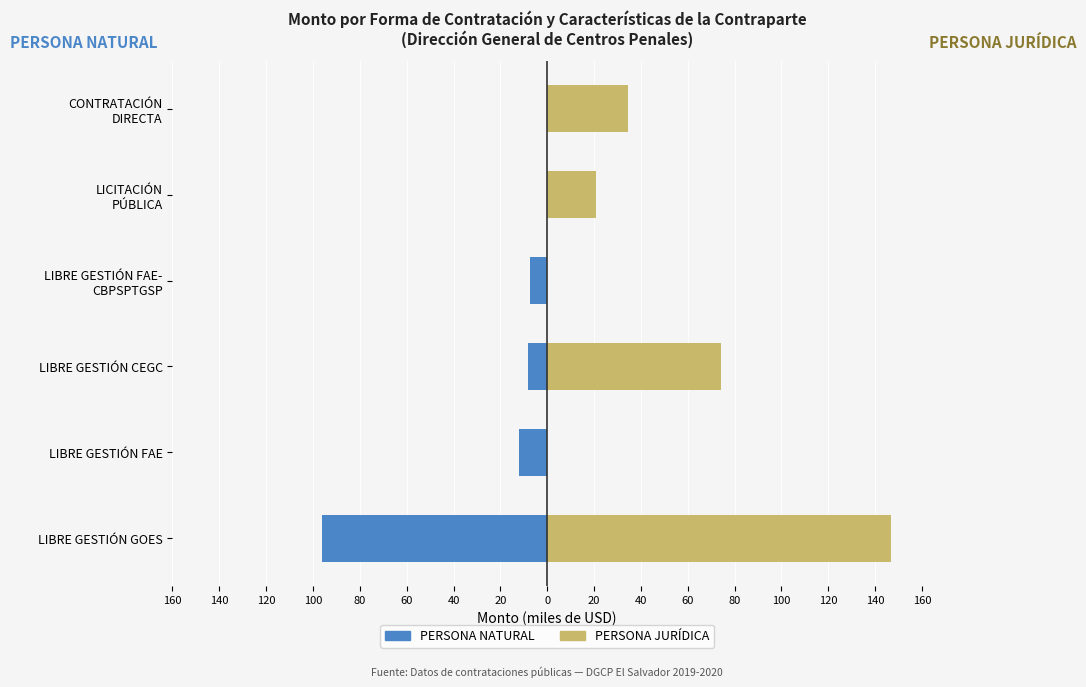

What is the maximum value shown in the chart?

146.8